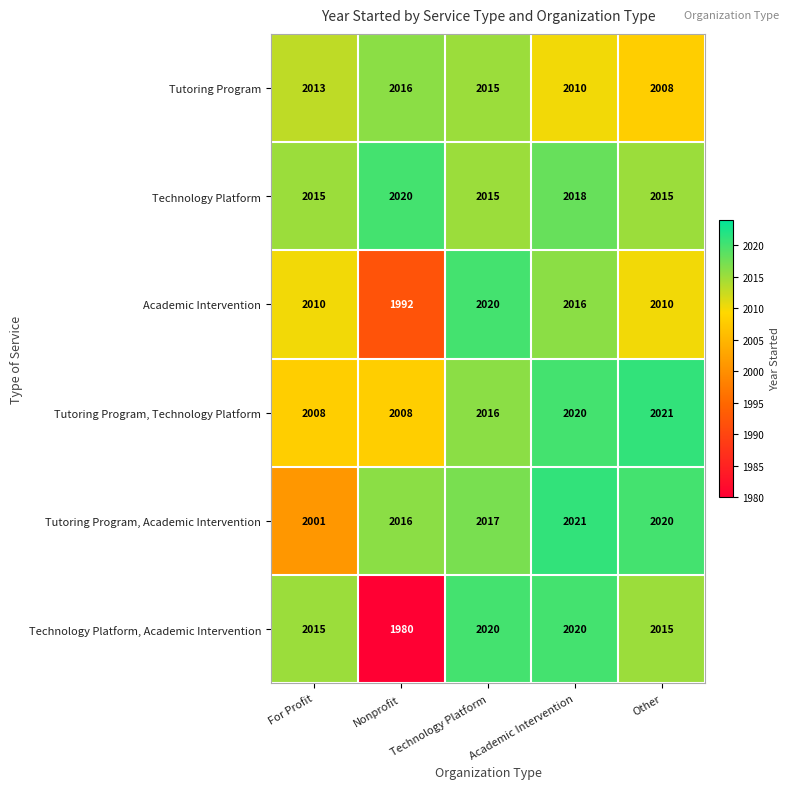

Rank the categories by Tutoring Program value from highest to lowest.

Nonprofit, Technology Platform, For Profit, Academic Intervention, Other